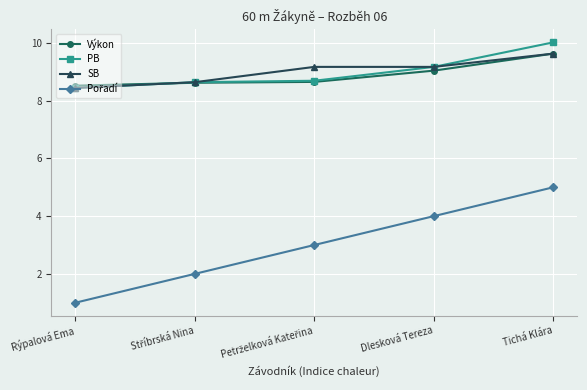

What is the value of the SB point at the 1st from the left?

8.4